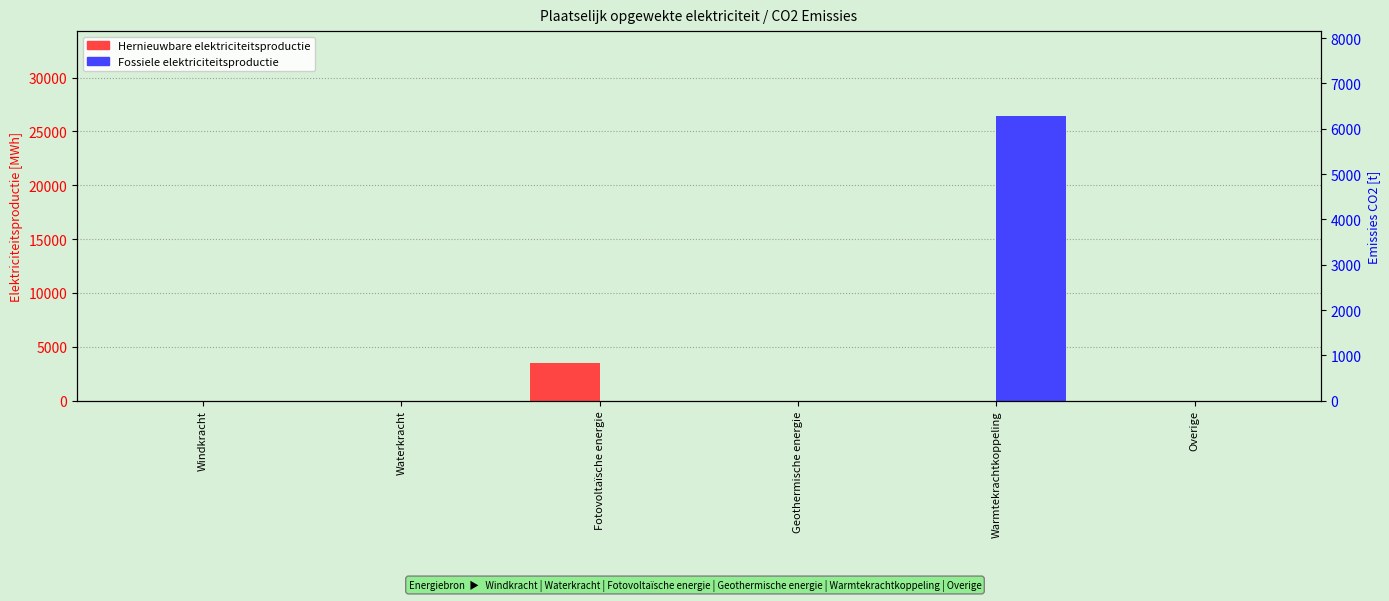

Count the number of categories in the chart.

6